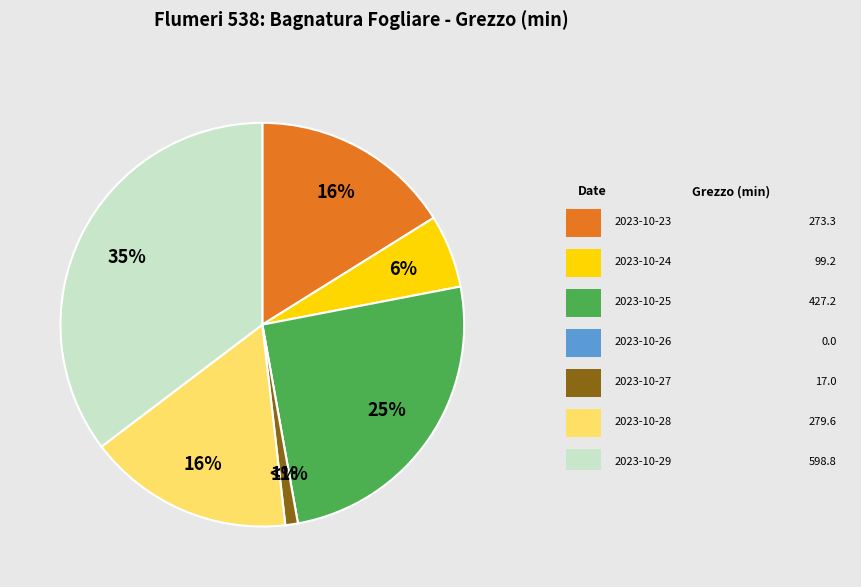

Is there any slice that represents more than half of the pie?

No